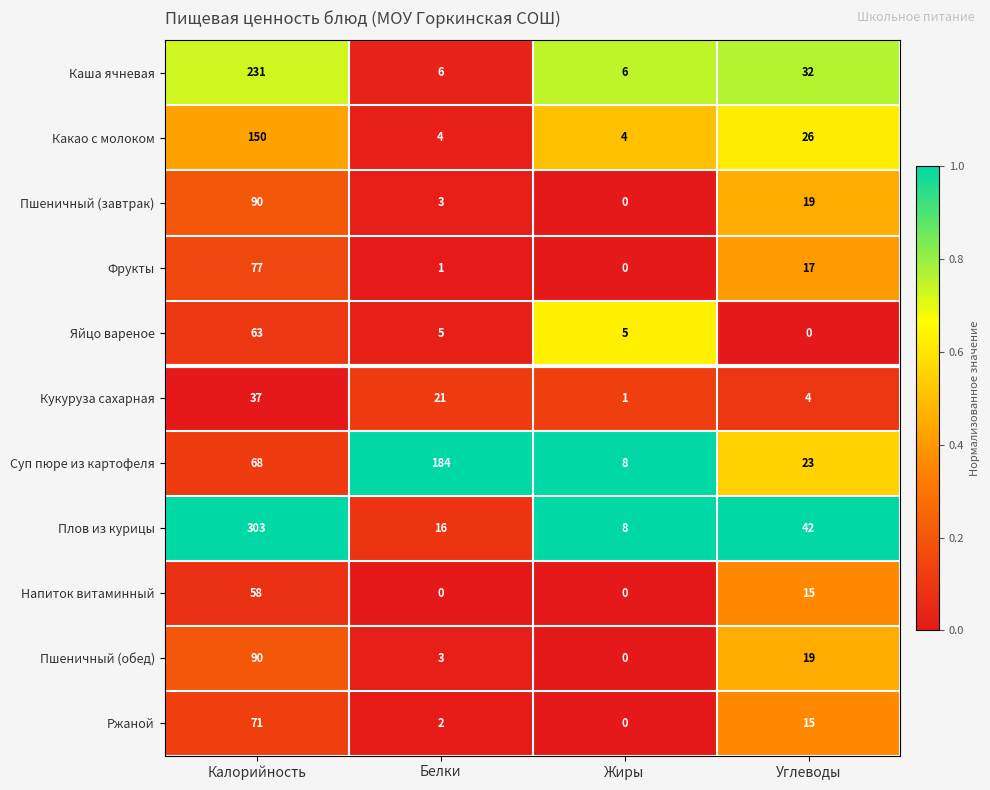

True or false: Каша ячневая has a value of 6 at Жиры.

True